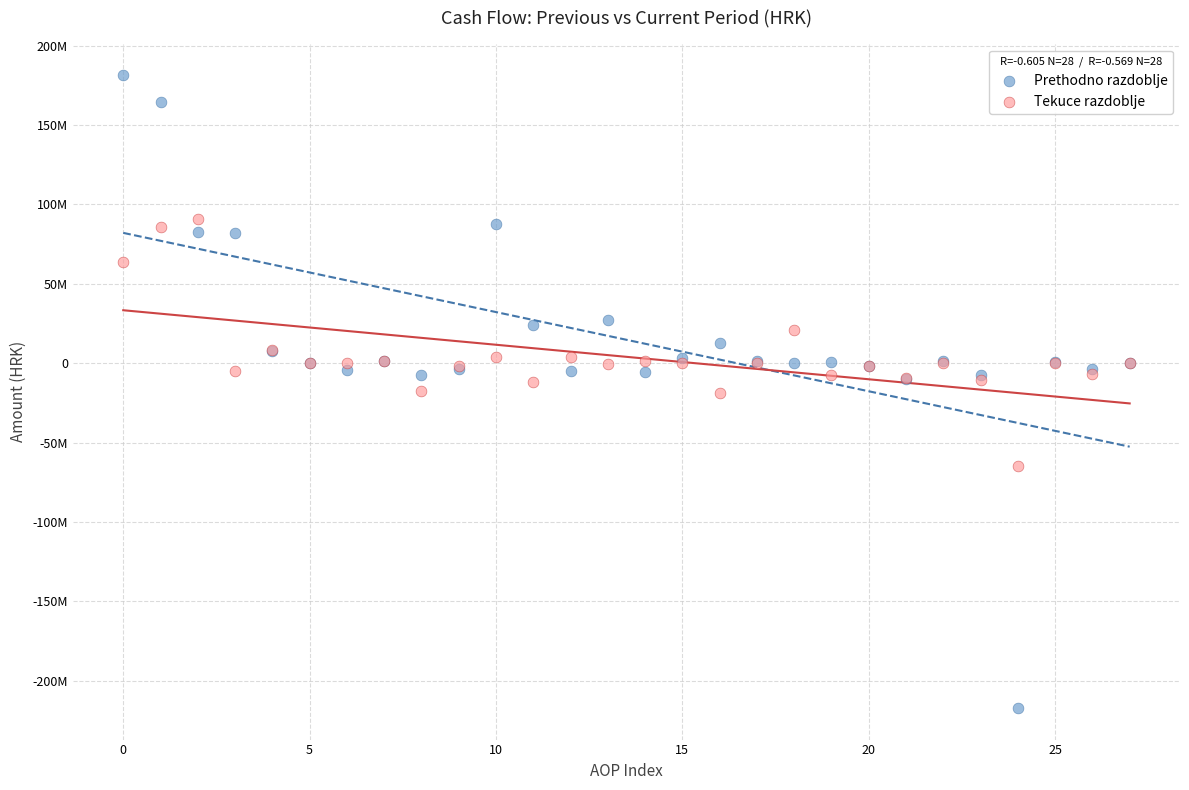

What are all the series names shown in the legend?

Prethodno razdoblje, Tekuce razdoblje